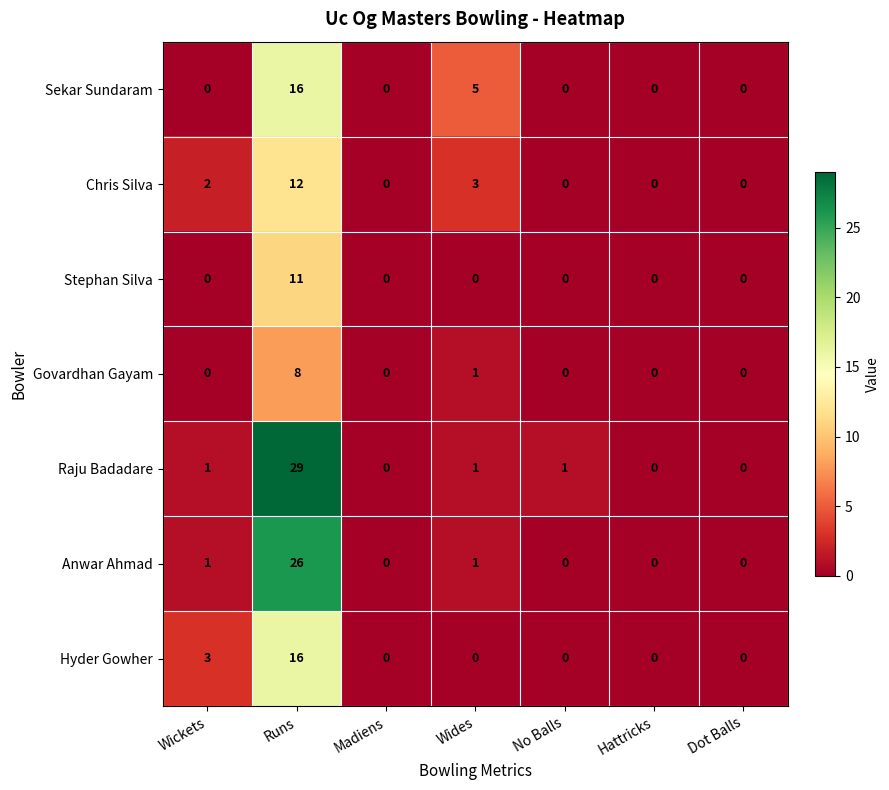

What is the sum of the Chris Silva values at No Balls and Wides?

3